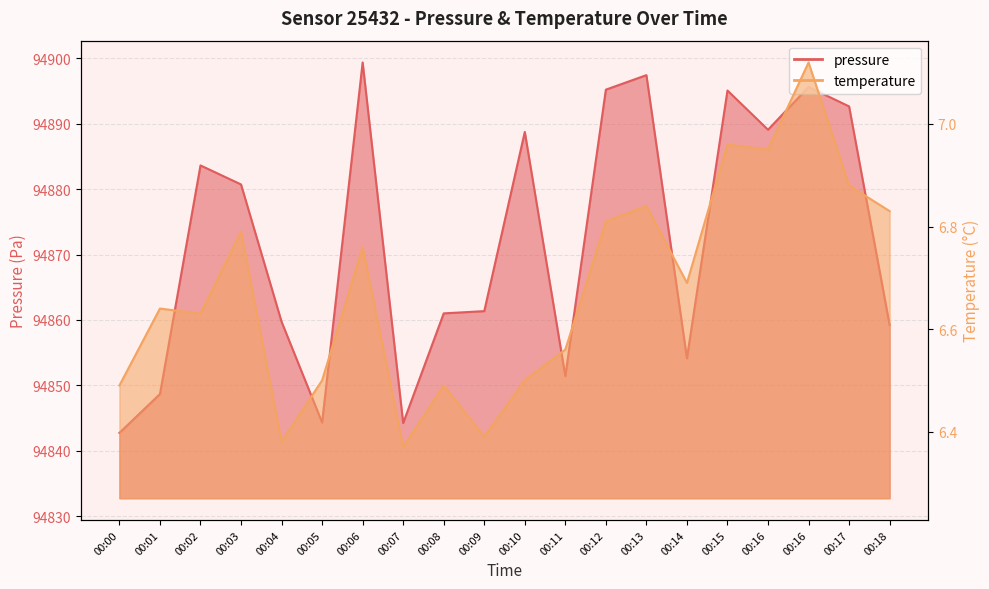

Rank the series by their maximum value, from highest to lowest.

pressure, temperature